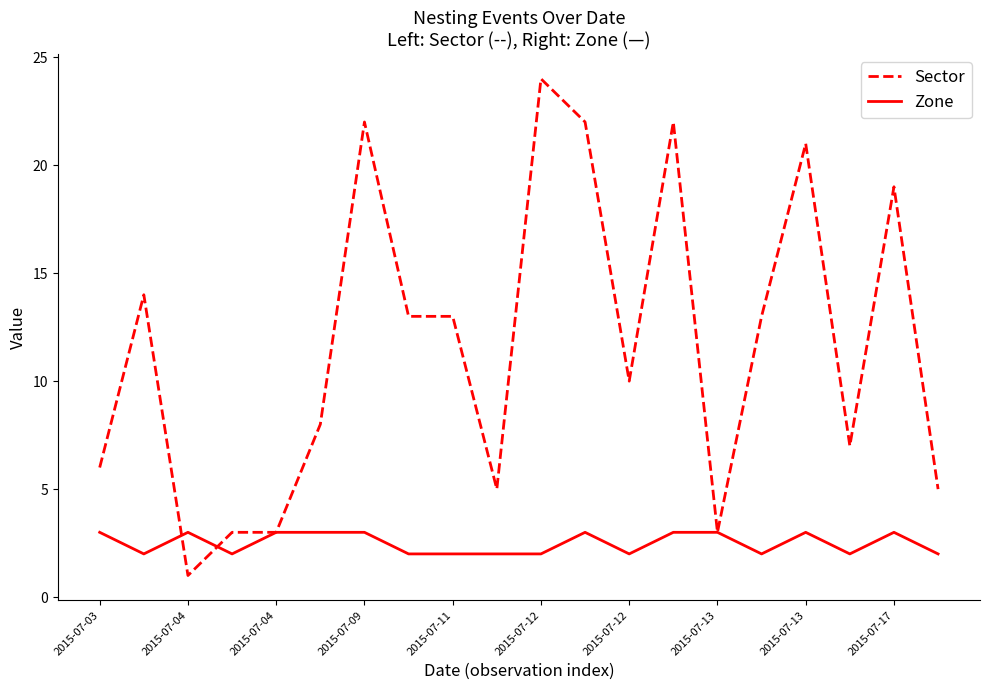

What is the maximum value for Zone?

3